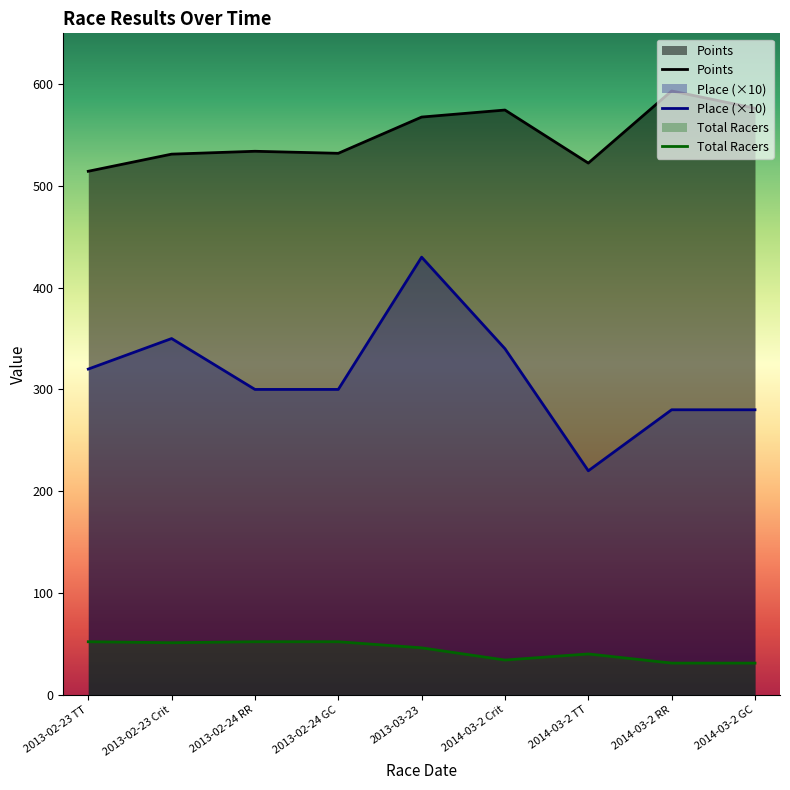

At which category does the chart reach its minimum across all series?

2014-03-2 RR